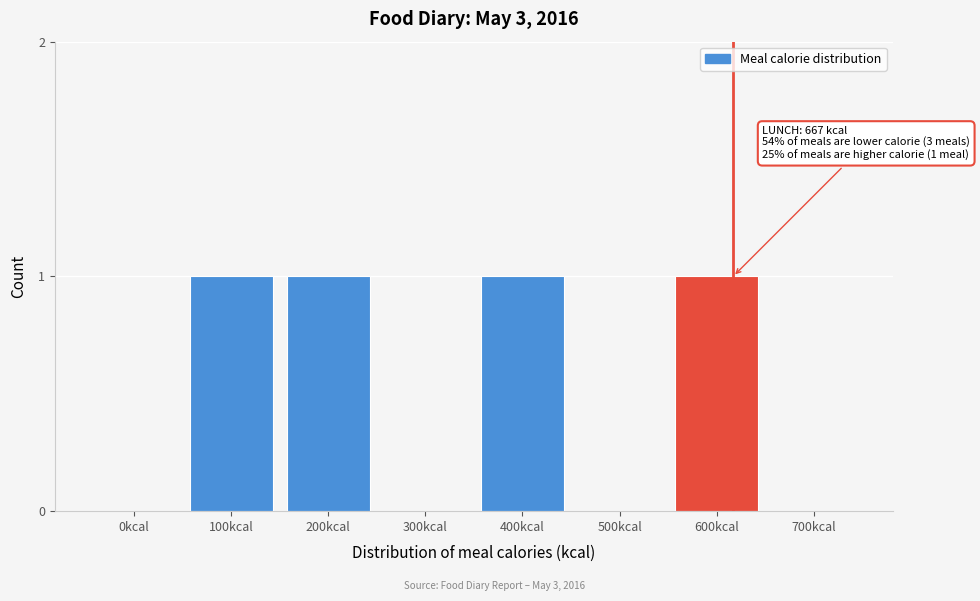

Reading left to right, what are all the values shown in this chart?

0kcal=0	100kcal=1	200kcal=1	300kcal=0	400kcal=1	500kcal=0	600kcal=1	700kcal=0